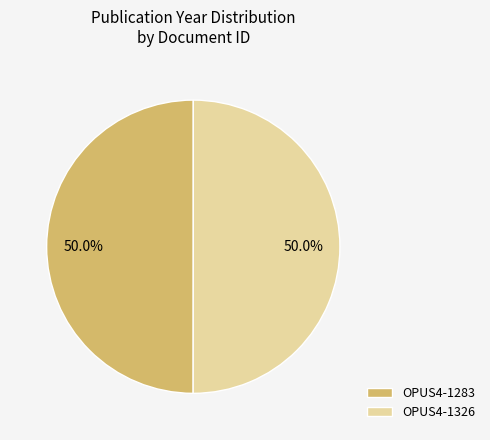

What is the total percentage of OPUS4-1283 and OPUS4-1326?

100.0%